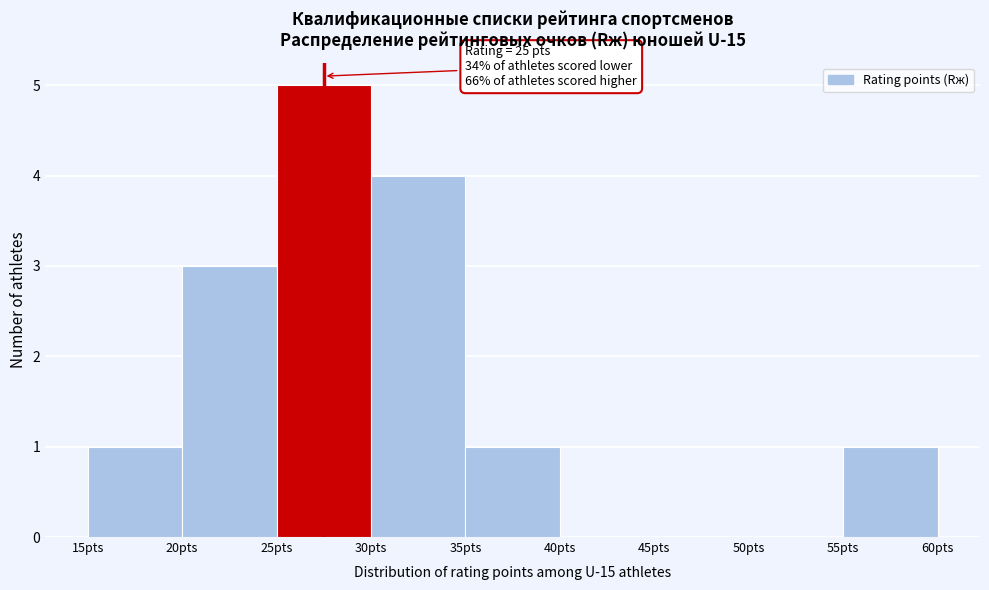

Which range on the x-axis has the tallest bar?

25 to 30